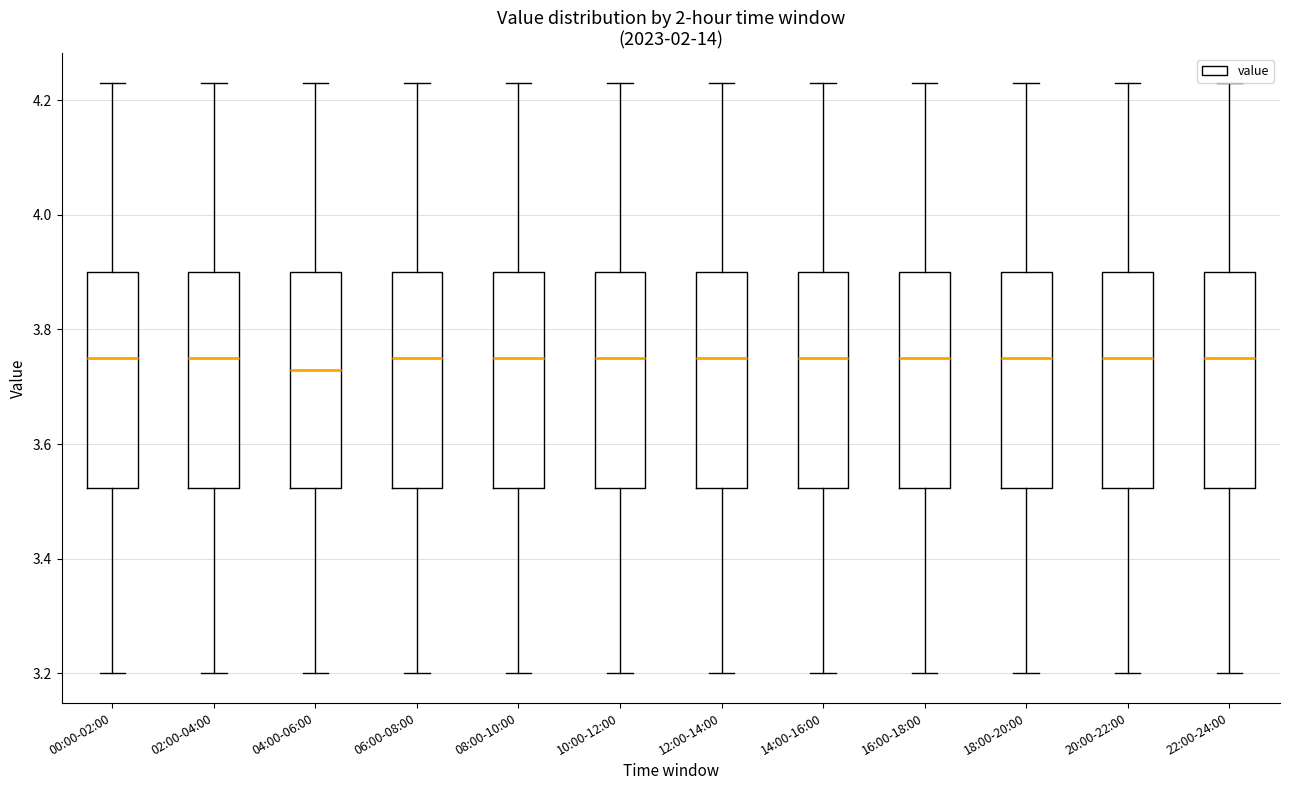

Where is the lower edge of the box for 22:00-24:00 on the y-axis? The values are not printed on the chart, so give them approximately, as read against the axis.

3.52